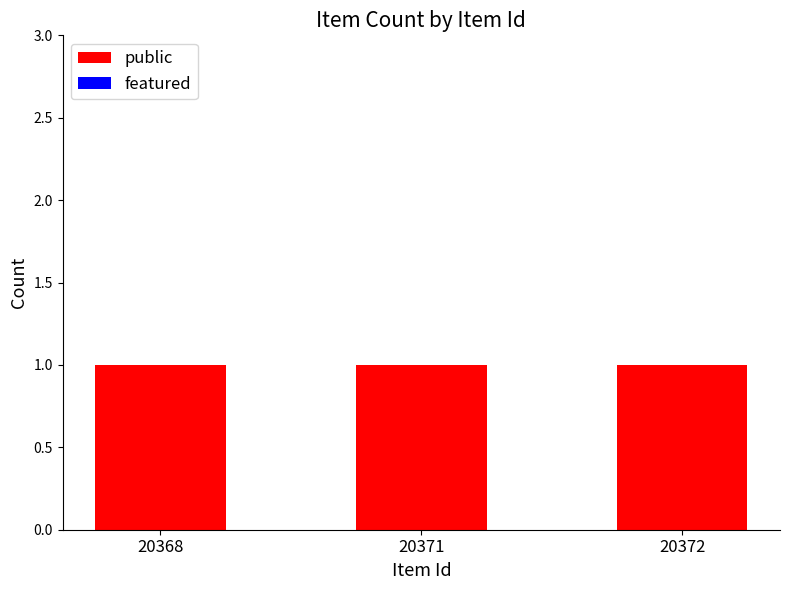

Reading right to left, transcribe all the data shown in this chart.

public: 20372=1	20371=1	20368=1
featured: 20372=0	20371=0	20368=0